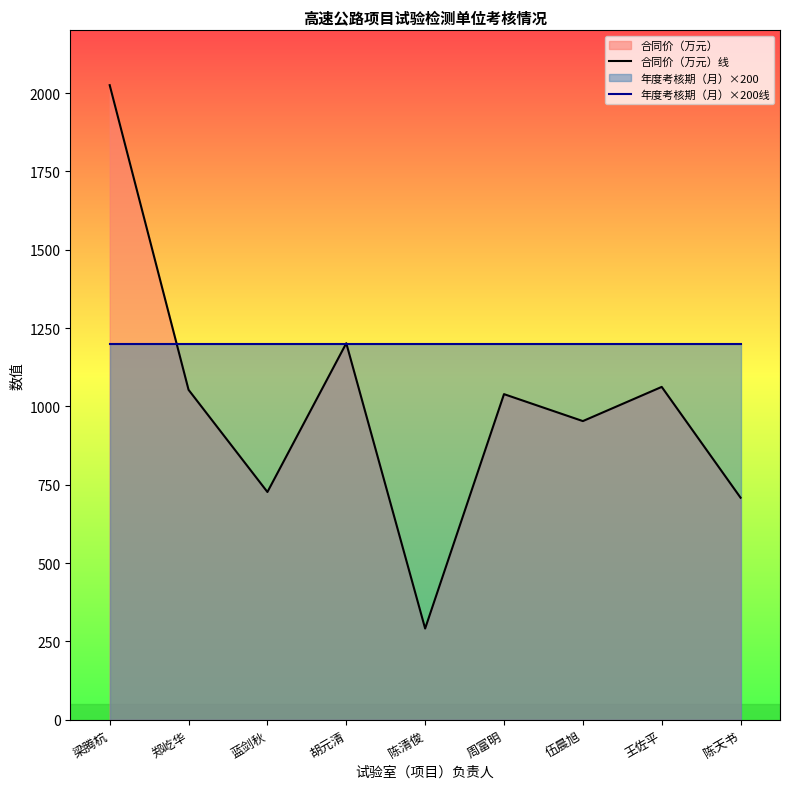

Reading left to right, list all the values displayed in this chart.

合同价（万元）线: 梁腾杭=2025.0	郑屹华=1052.8	蓝剑秋=726.7	胡元清=1201.5	陈清俊=291.0	周富明=1039.0	伍晨旭=953.0	王佐平=1062.1	陈天书=708.4
年度考核期（月）×200线: 梁腾杭=1200.0	郑屹华=1200.0	蓝剑秋=1200.0	胡元清=1200.0	陈清俊=1200.0	周富明=1200.0	伍晨旭=1200.0	王佐平=1200.0	陈天书=1200.0